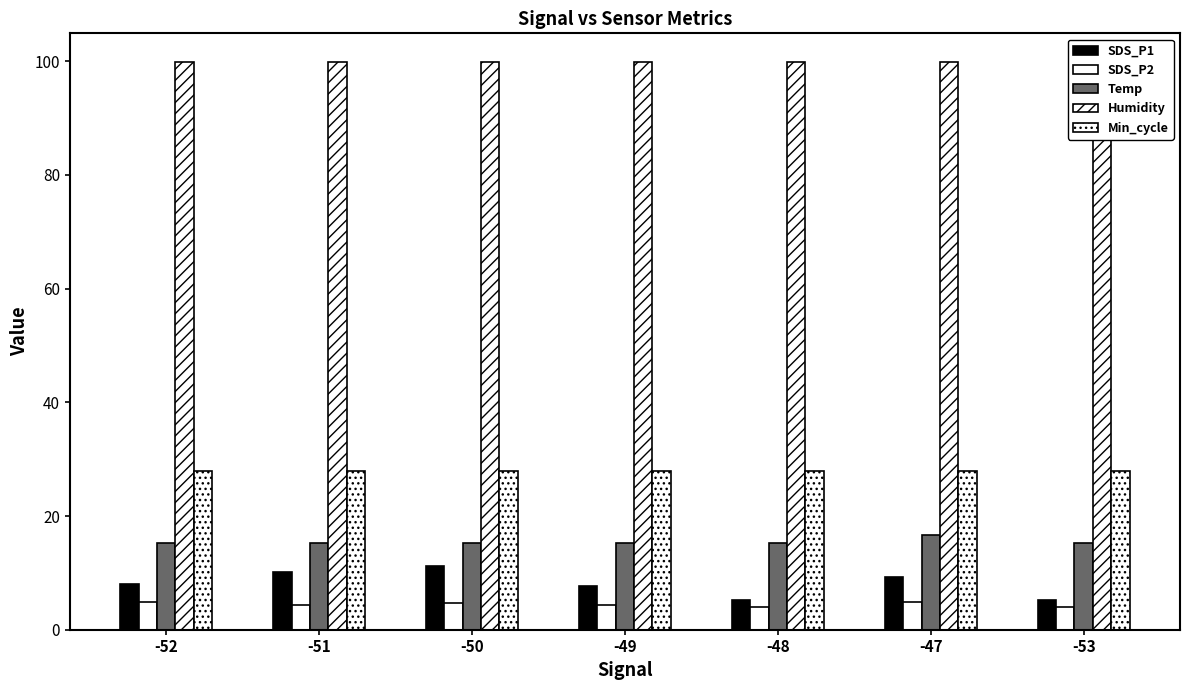

Which series has the largest total across all categories?

Humidity